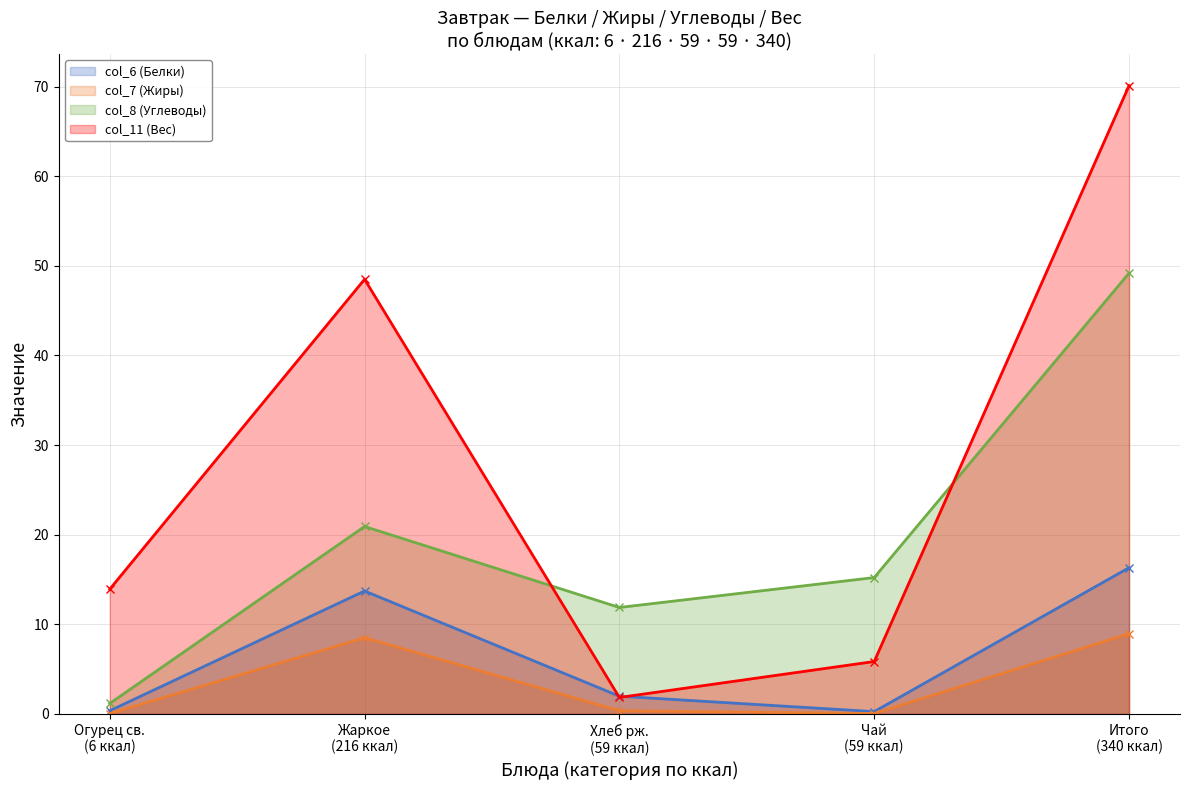

List the series in order of their peak value, lowest first.

col_7 (Жиры), col_6 (Белки), col_8 (Углеводы), col_11 (Вес)